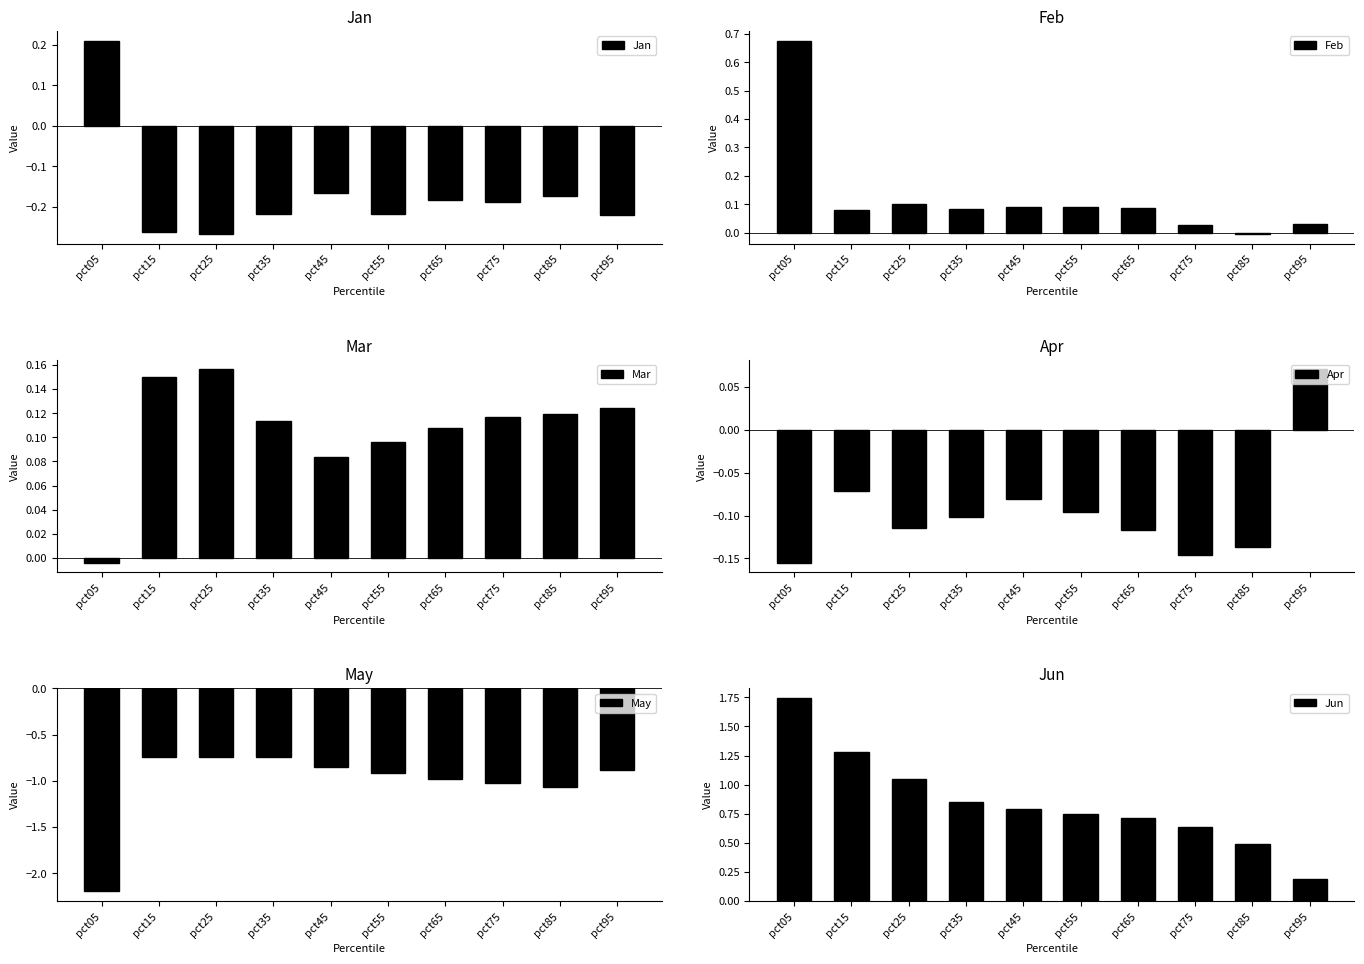

What is the minimum value shown in the chart?

-2.2